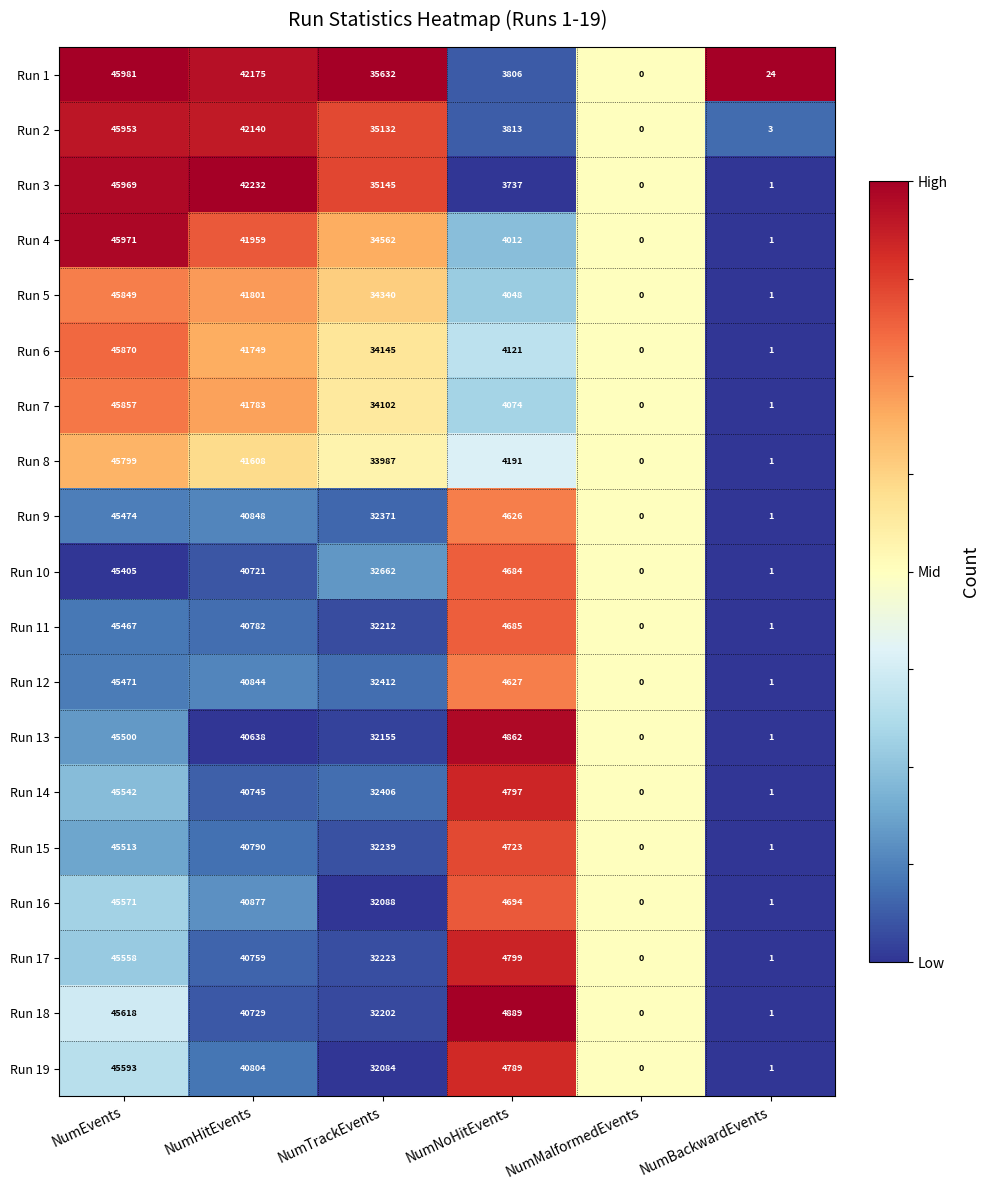

Between NumHitEvents and NumBackwardEvents, which series saw the biggest shift?

Run 3